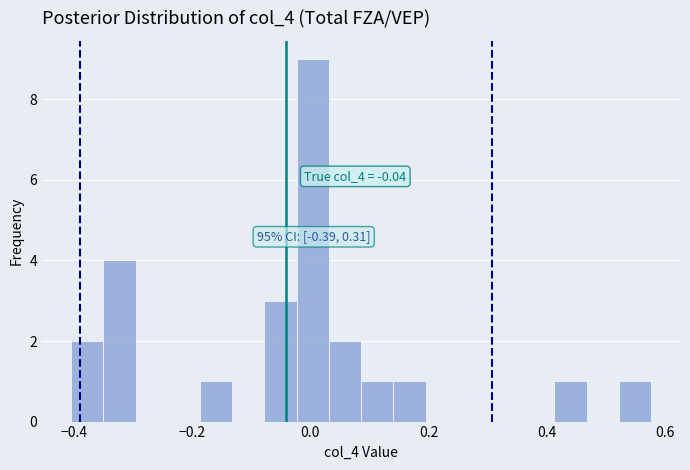

Read against the x-axis, roughly where is the centre of the tallest bar?

0.00